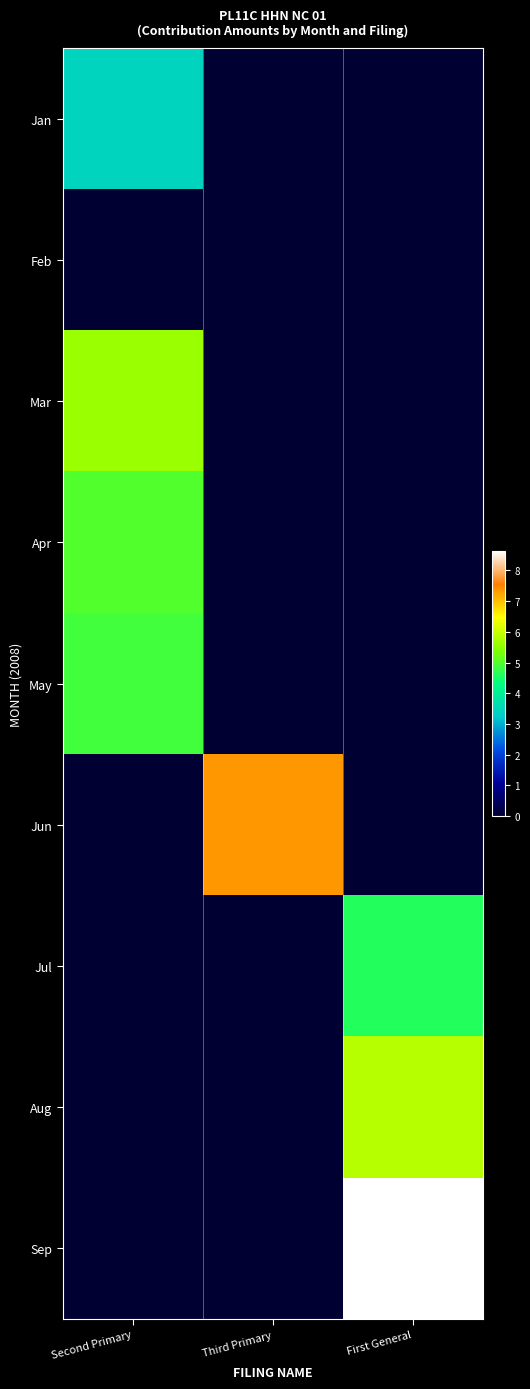

Which series has the widest spread of values?

Sep